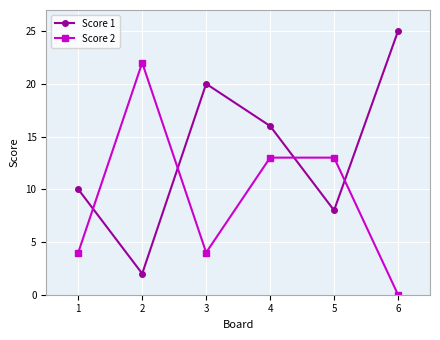

Does the chart display data point markers on the line(s)?

Yes